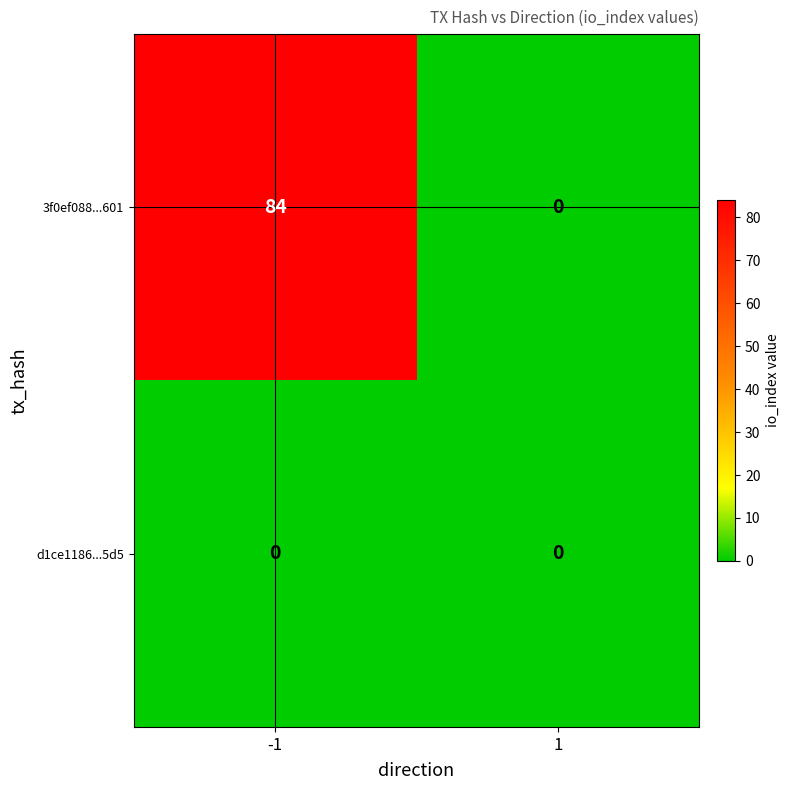

Reading right to left, list all the values displayed in this chart.

3f0ef088...601: 0	84
d1ce1186...5d5: 0	0